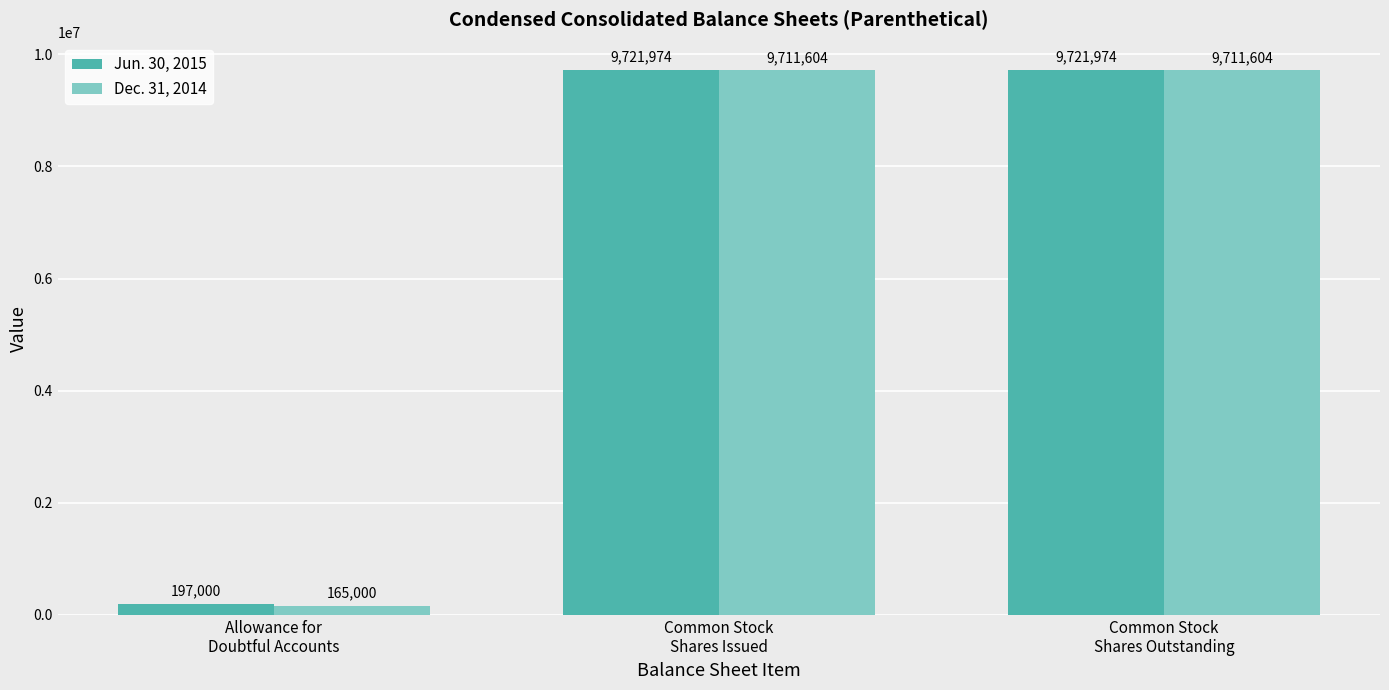

Are the bars grouped side by side (vs. stacked)?

Yes